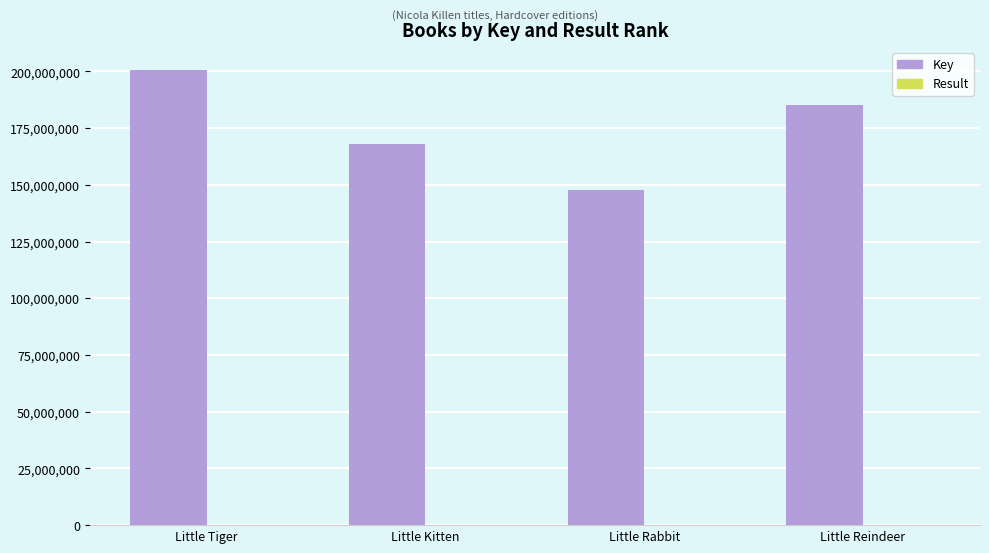

Where is Key nearest to the value 174139483?

Little Kitten